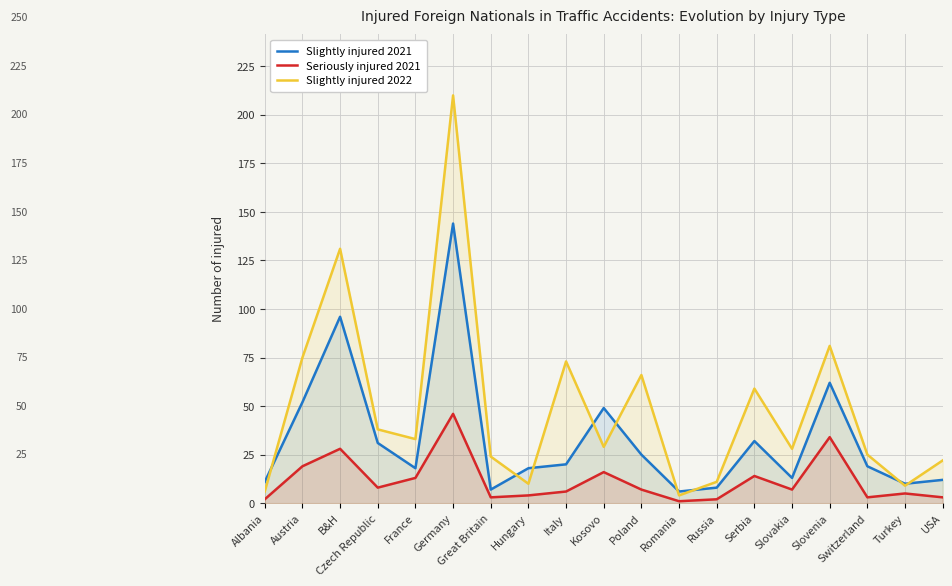

True or false: Slightly injured 2021 and Seriously injured 2021 cross at least once.

False